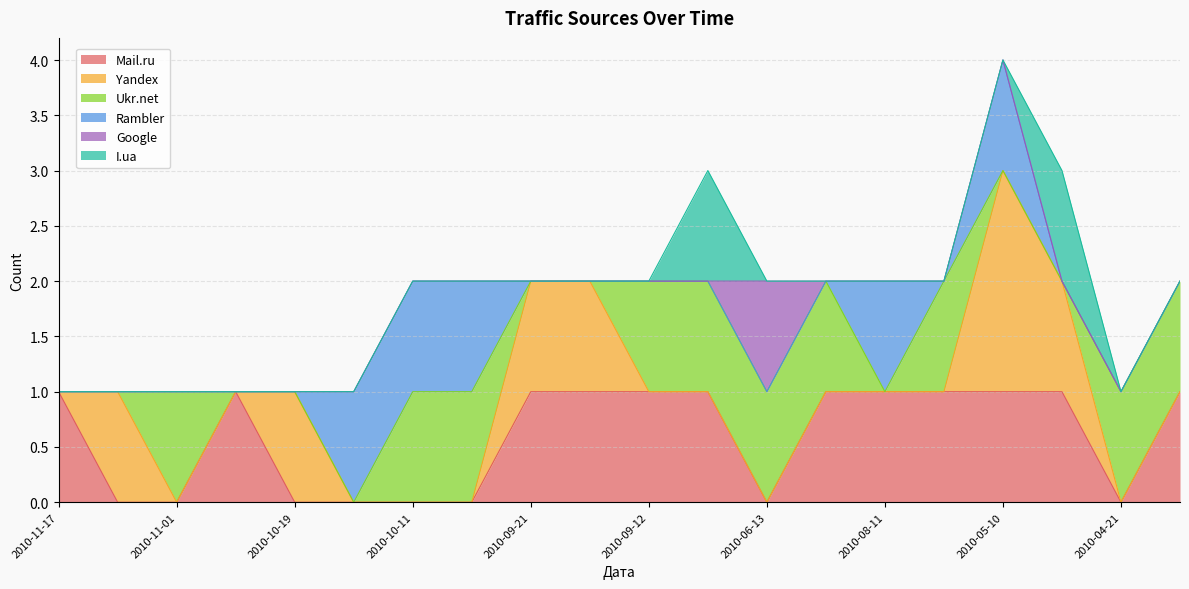

True or false: I.ua and Yandex cross at least once.

False